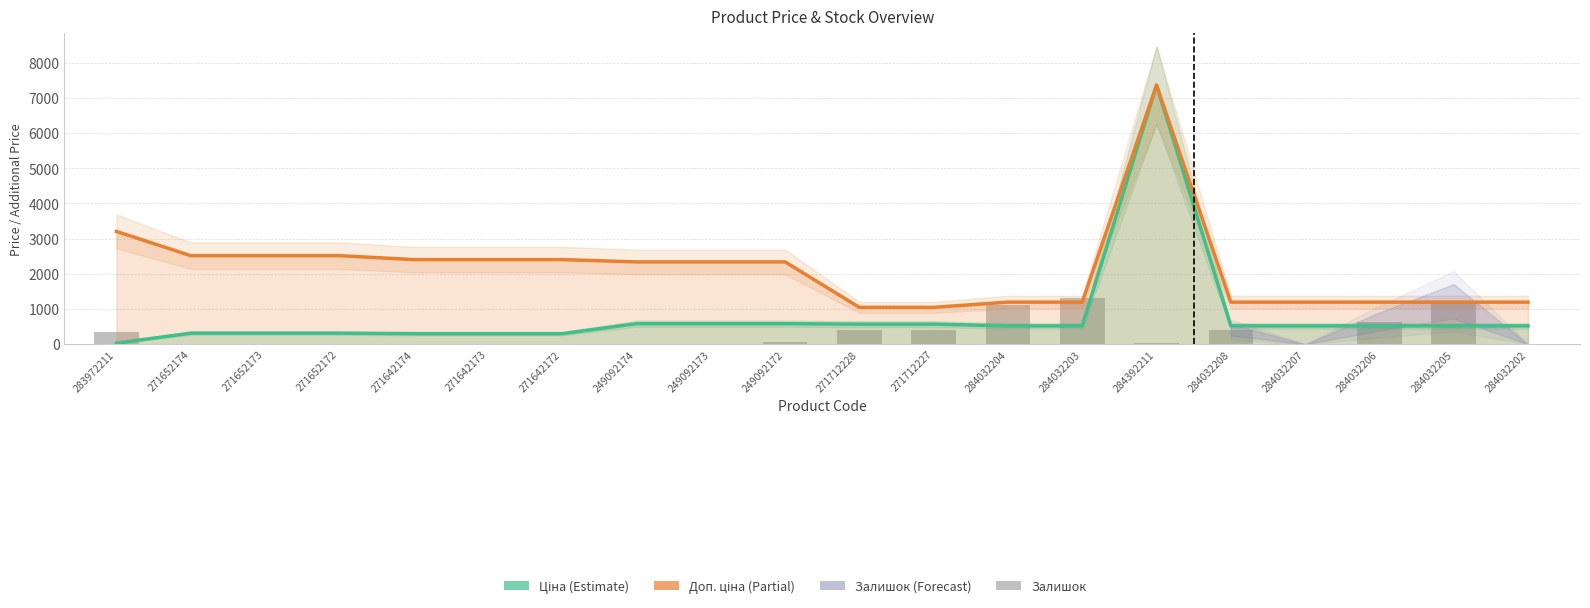

Which category has the highest value in the Залишок series?

284032203